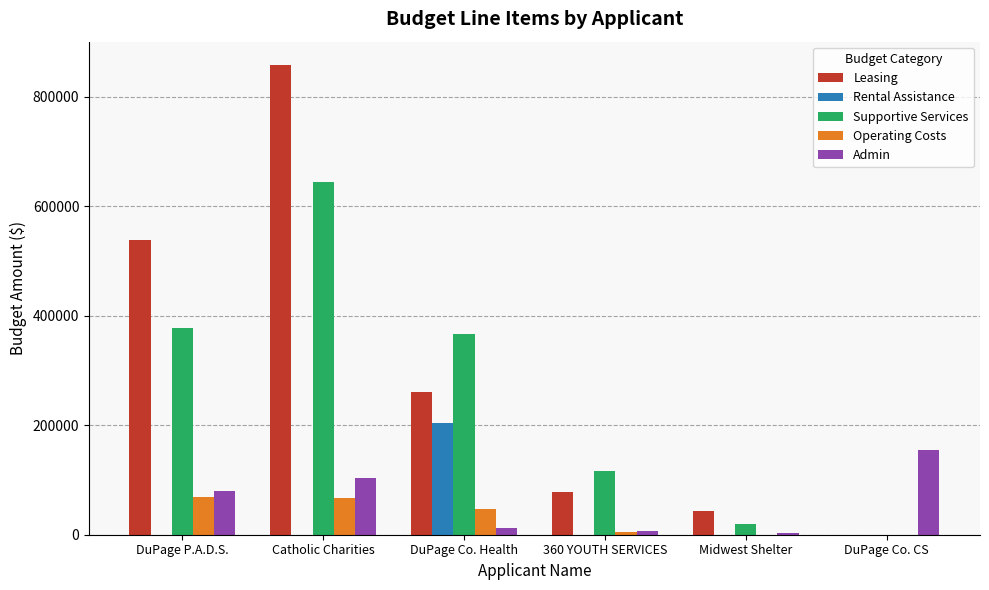

What is the maximum value shown in the chart?

857962